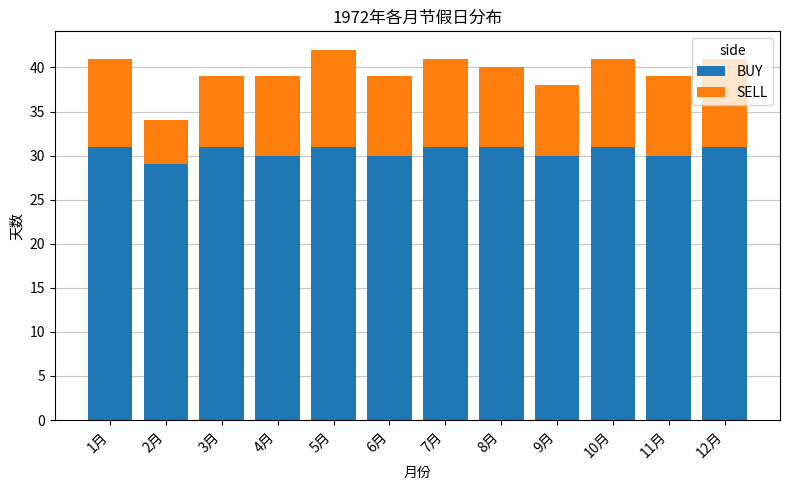

How many bars are there in total?

12